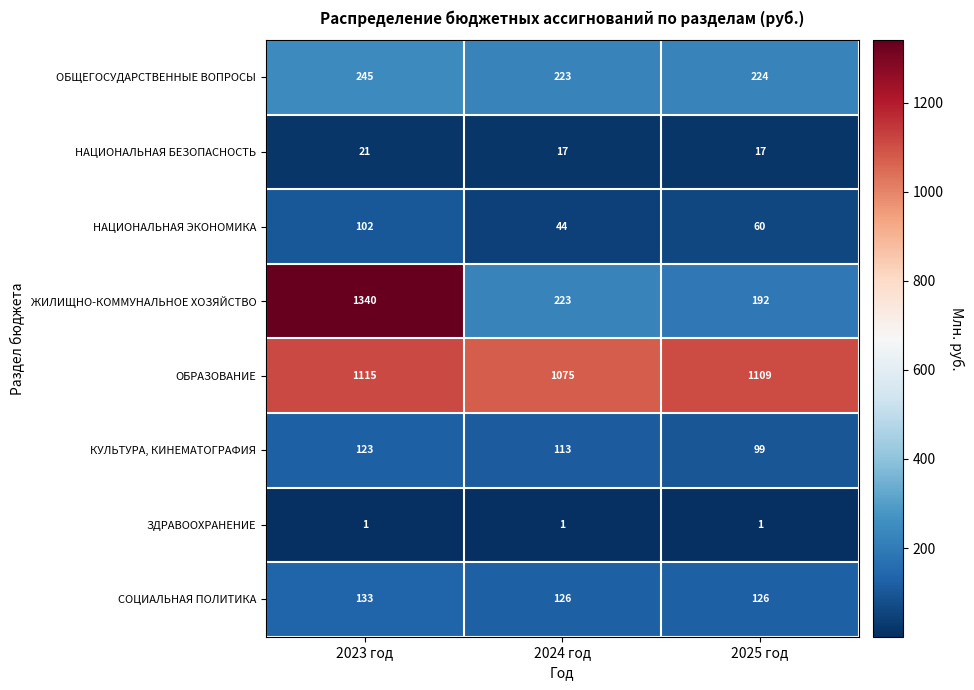

Reading left to right, transcribe all the data shown in this chart.

ОБЩЕГОСУДАРСТВЕННЫЕ ВОПРОСЫ: 245	223	224
НАЦИОНАЛЬНАЯ БЕЗОПАСНОСТЬ: 21	17	17
НАЦИОНАЛЬНАЯ ЭКОНОМИКА: 102	44	60
ЖИЛИЩНО-КОММУНАЛЬНОЕ ХОЗЯЙСТВО: 1340	223	192
ОБРАЗОВАНИЕ: 1115	1075	1109
КУЛЬТУРА, КИНЕМАТОГРАФИЯ: 123	113	99
ЗДРАВООХРАНЕНИЕ: 1	1	1
СОЦИАЛЬНАЯ ПОЛИТИКА: 133	126	126